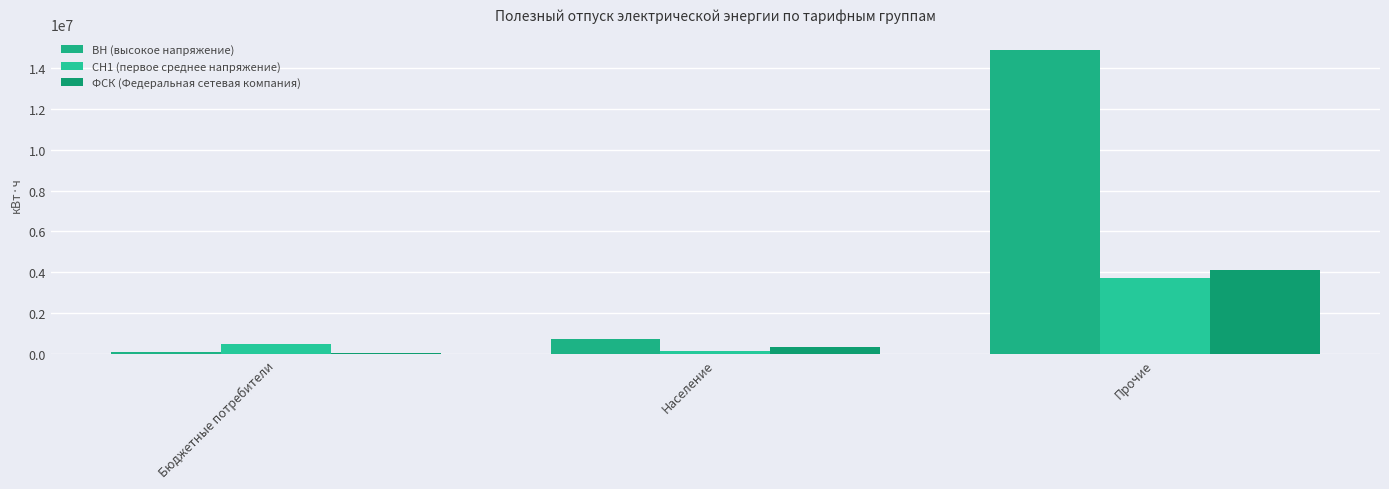

What is the value of the СН1 (первое среднее напряжение) bar at the 3rd from the left?

3725247.0